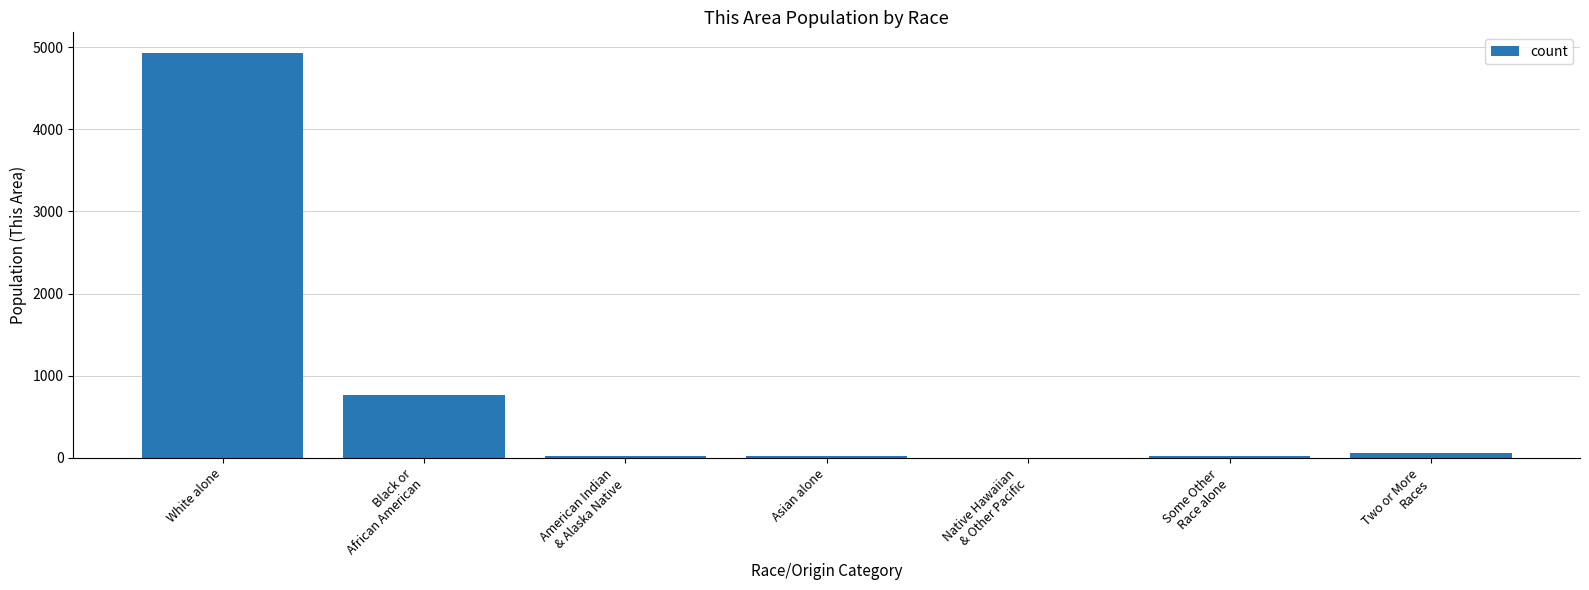

Is it true that the value at Some Other
Race alone is 18?

True